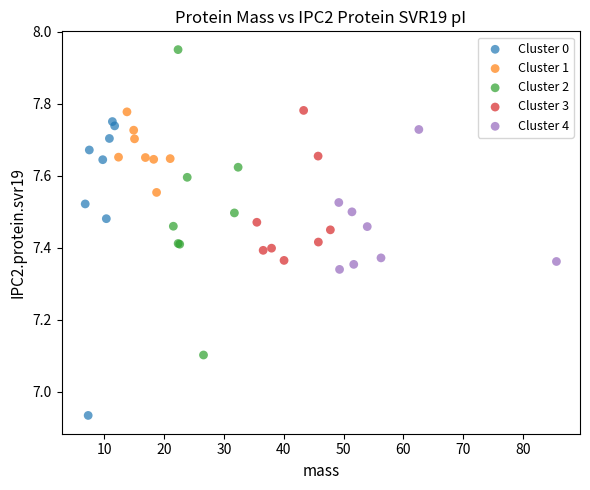

Which series reaches the minimum Y coordinate?

Cluster 0